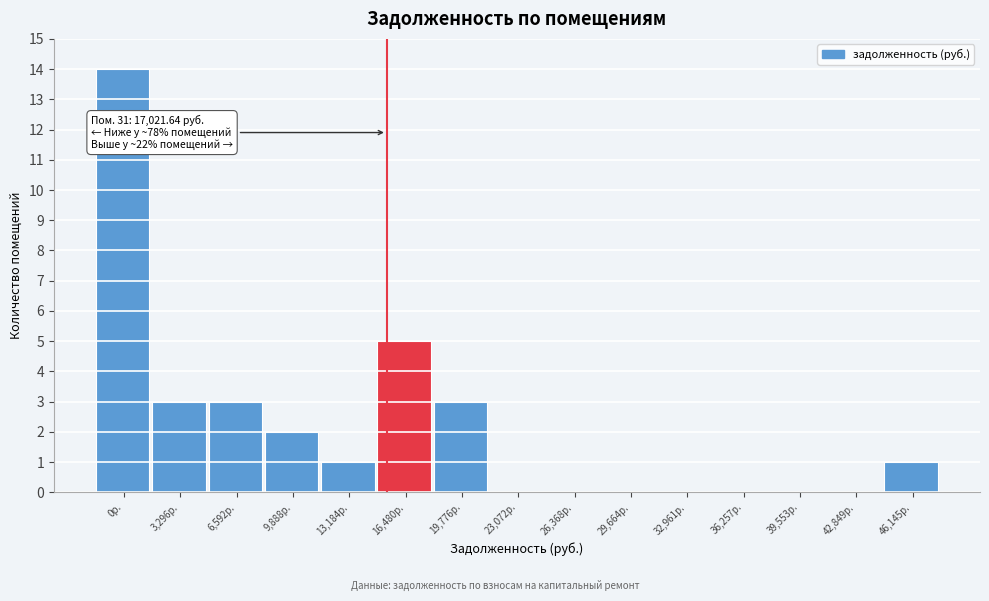

Reading right to left, what are all the values shown in this chart?

46,145р.=1	42,849р.=0	39,553р.=0	36,257р.=0	32,961р.=0	29,664р.=0	26,368р.=0	23,072р.=0	19,776р.=3	16,480р.=5	13,184р.=1	9,888р.=2	6,592р.=3	3,296р.=3	0р.=14